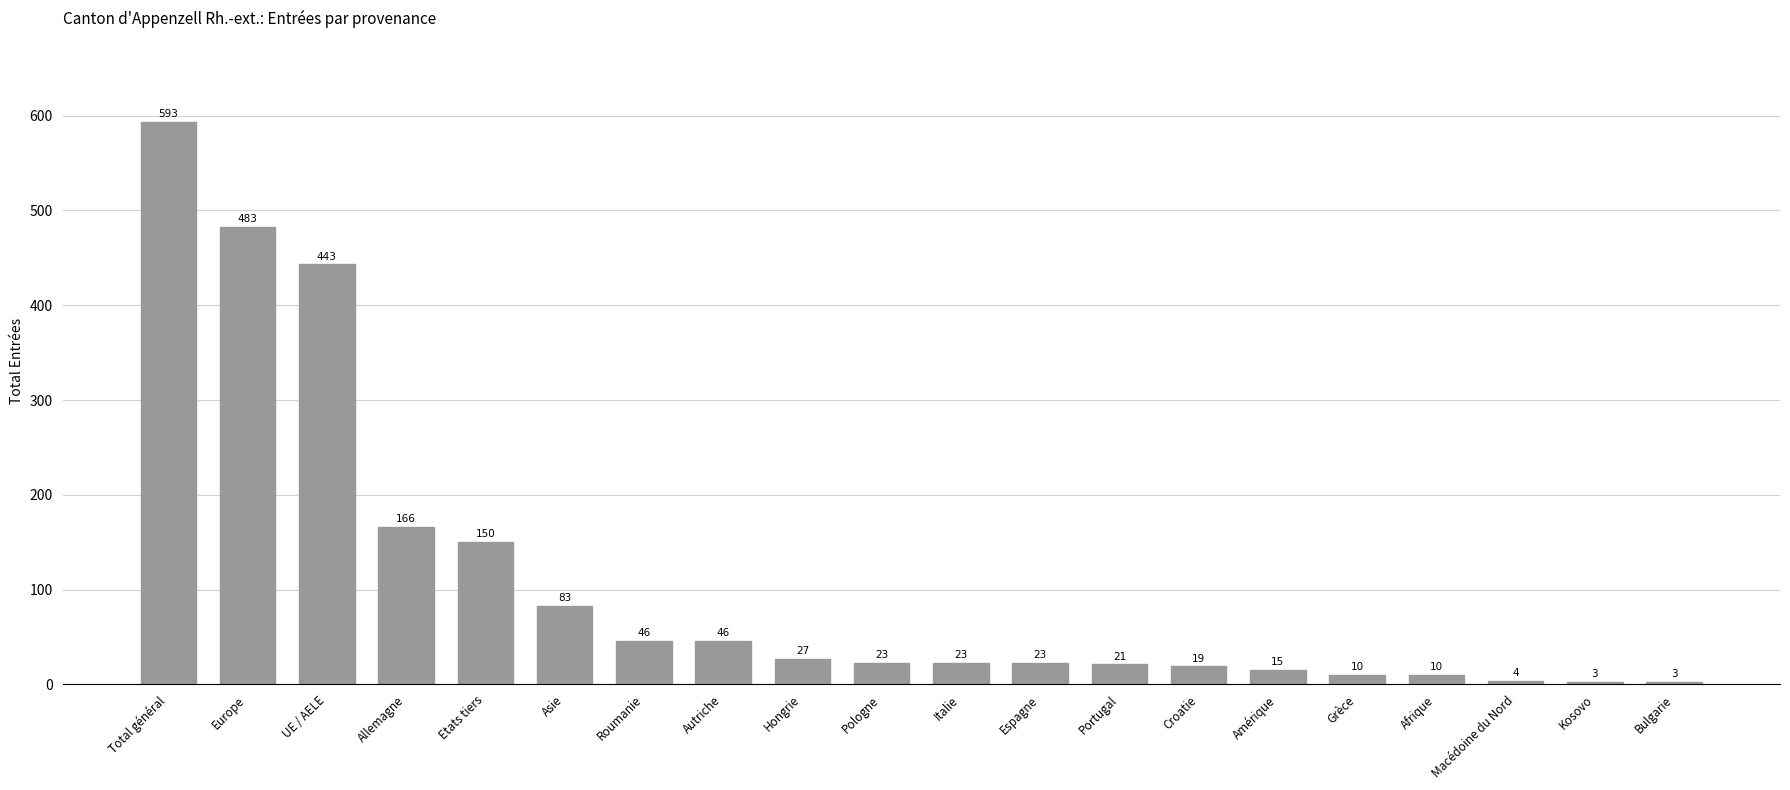

The chart shows a value of 620 at UE / AELE. True or false?

False